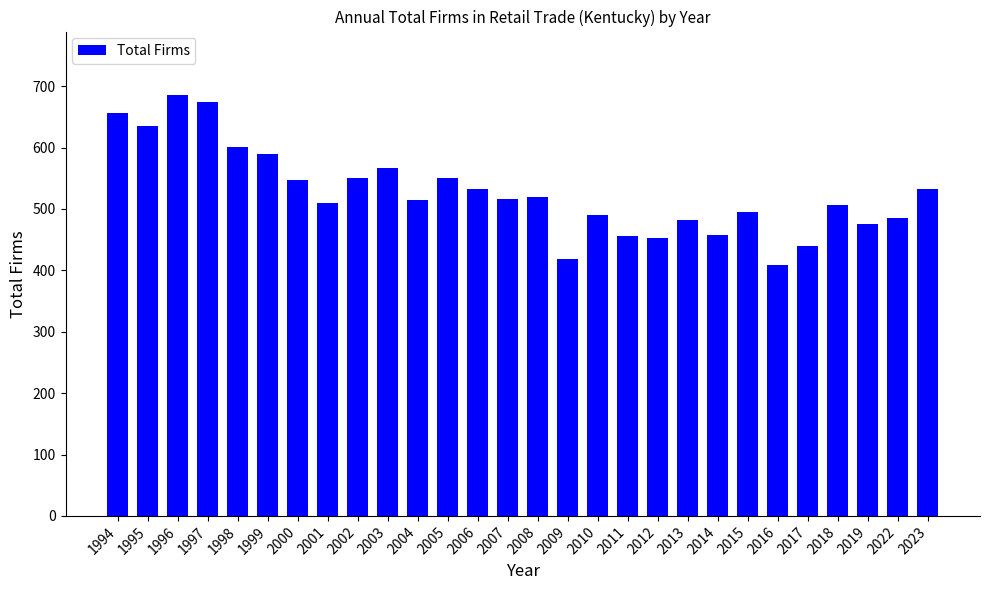

What is the ratio of the value at 2001 to the value at 2007?

1.0